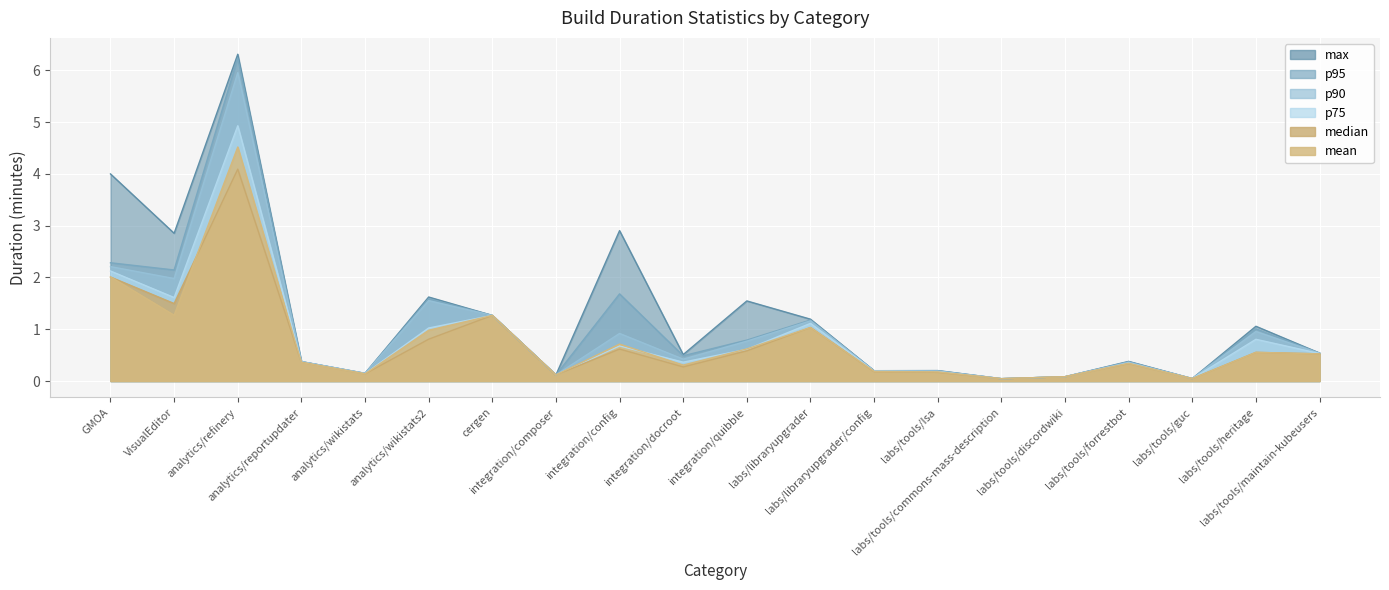

Where is the first local maximum for p95?

analytics/refinery